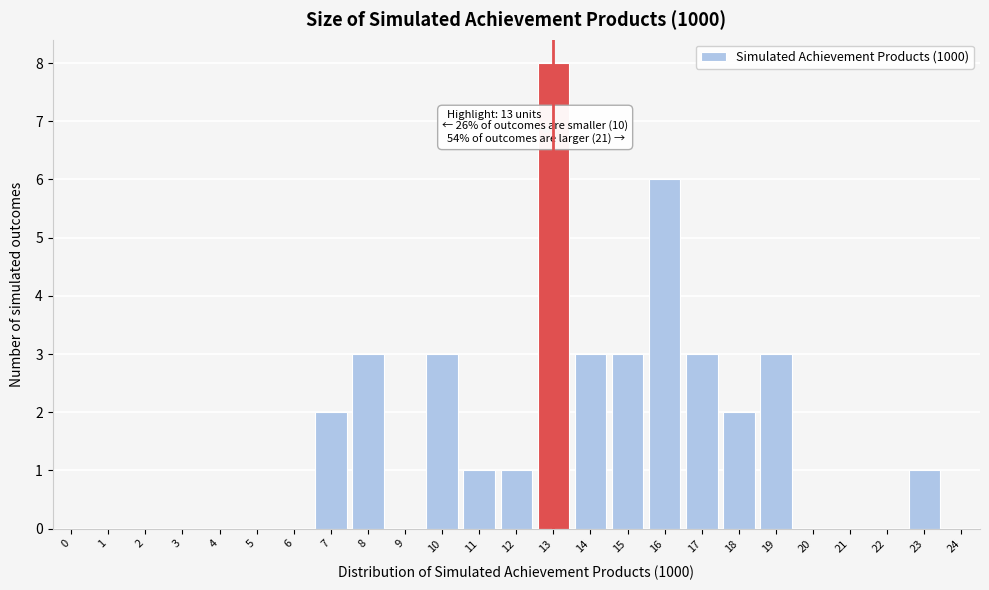

Reading left to right, transcribe all the data shown in this chart.

0=0	1=0	2=0	3=0	4=0	5=0	6=0	7=2	8=3	9=0	10=3	11=1	12=1	13=8	14=3	15=3	16=6	17=3	18=2	19=3	20=0	21=0	22=0	23=1	24=0